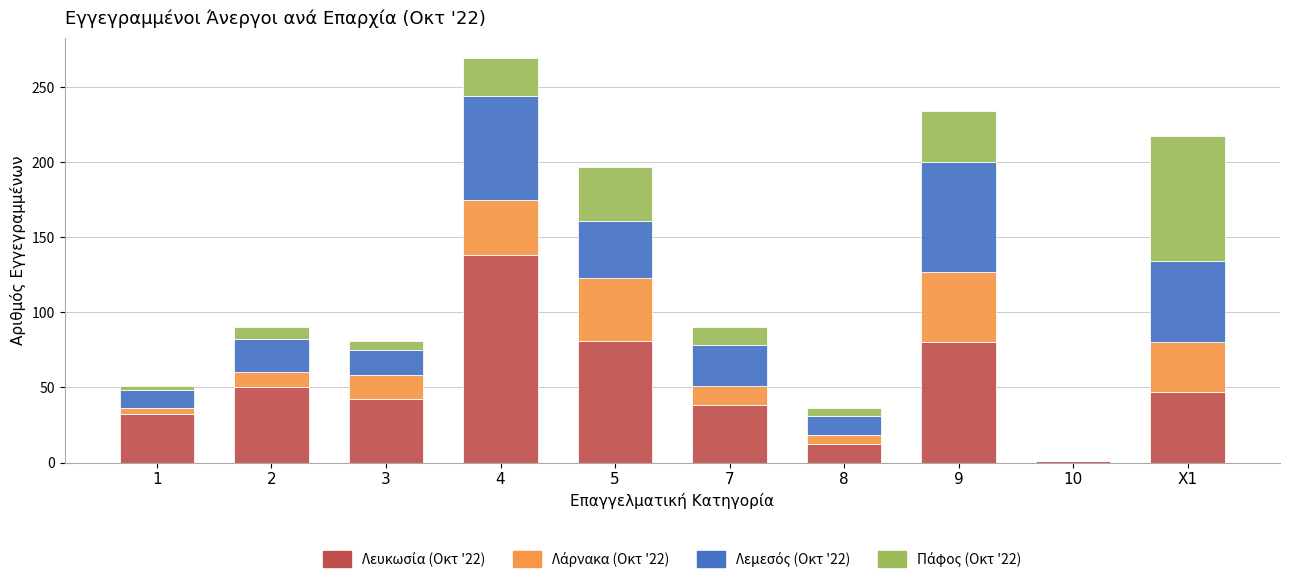

At which category is the sum across all series the highest?

4